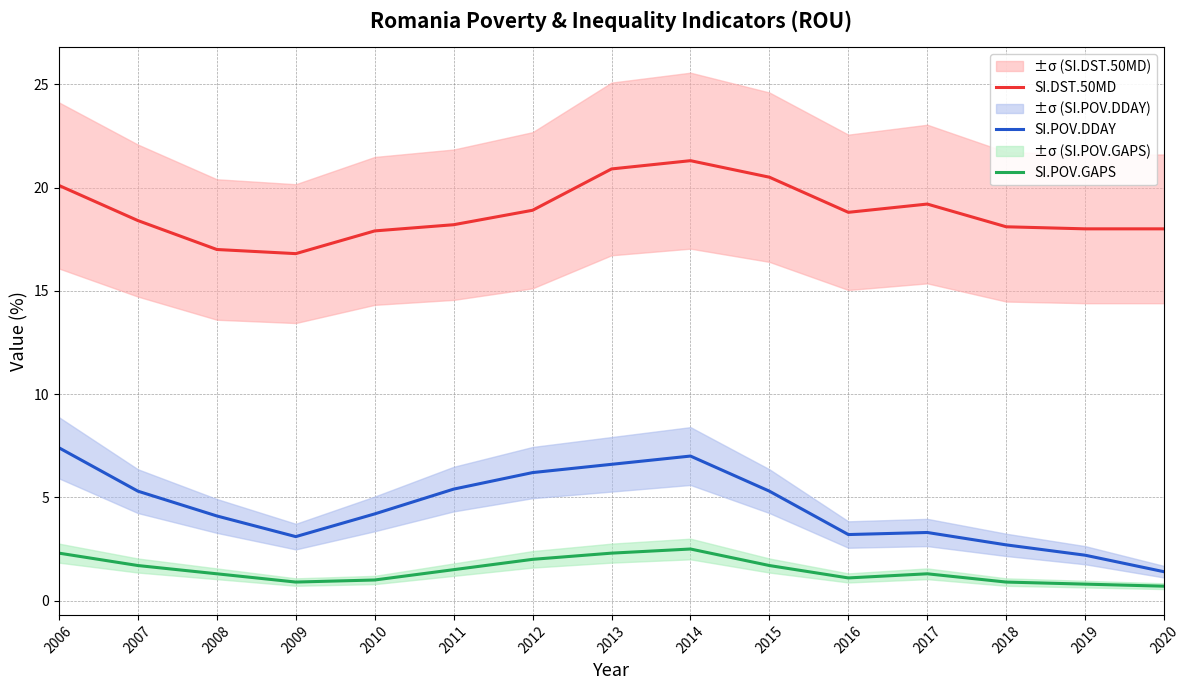

True or false: SI.POV.DDAY and SI.POV.GAPS cross at least once.

False